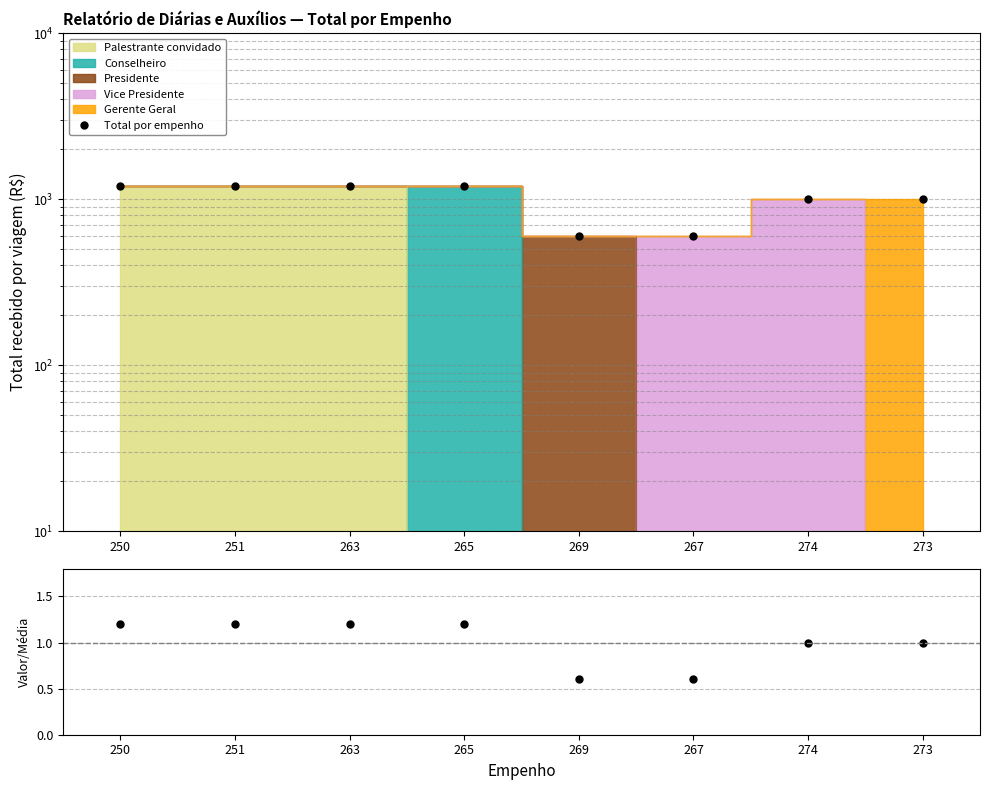

What is the sum of the Ratio values at 250 and 267?

1.8